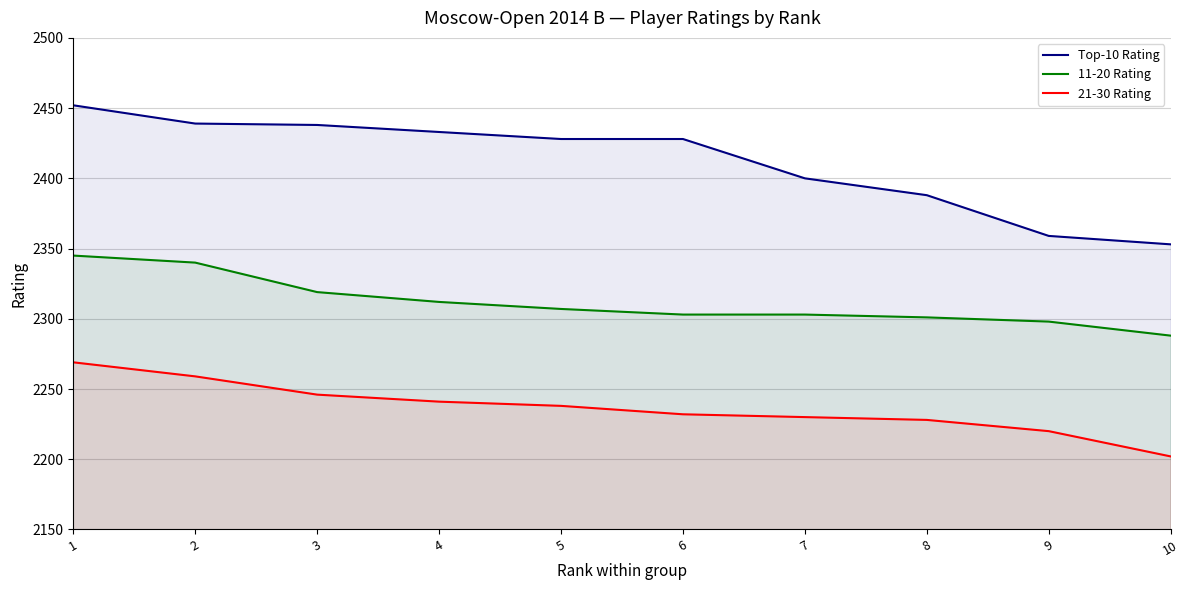

What is the approximate value of Top-10 Rating at 6?

2428